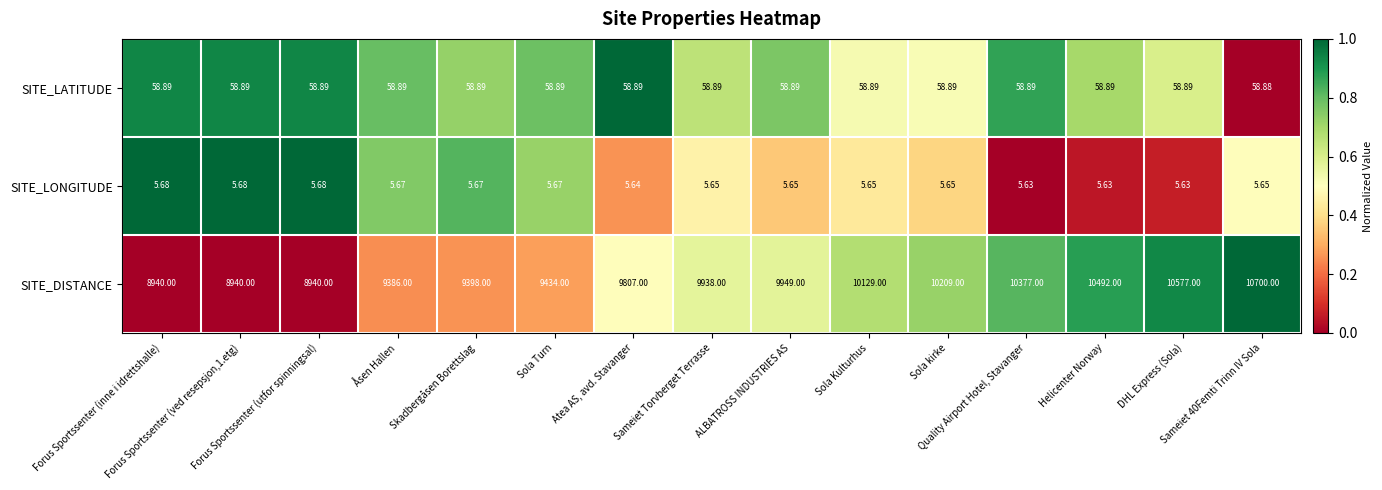

Which series has the largest total across all categories?

SITE_DISTANCE